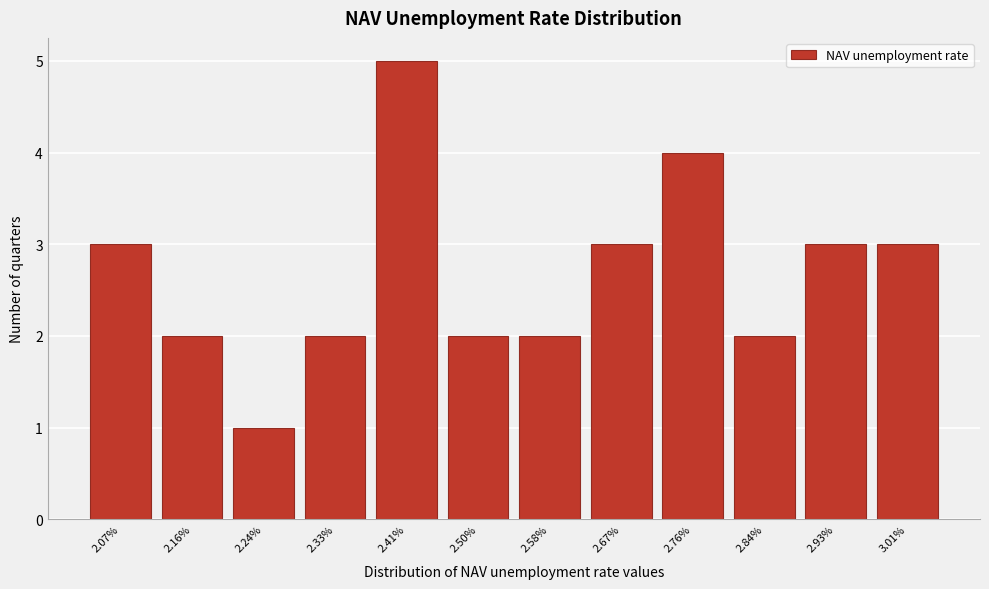

Reading left to right, extract all data points from this chart.

2.07%=3	2.16%=2	2.24%=1	2.33%=2	2.41%=5	2.50%=2	2.58%=2	2.67%=3	2.76%=4	2.84%=2	2.93%=3	3.01%=3